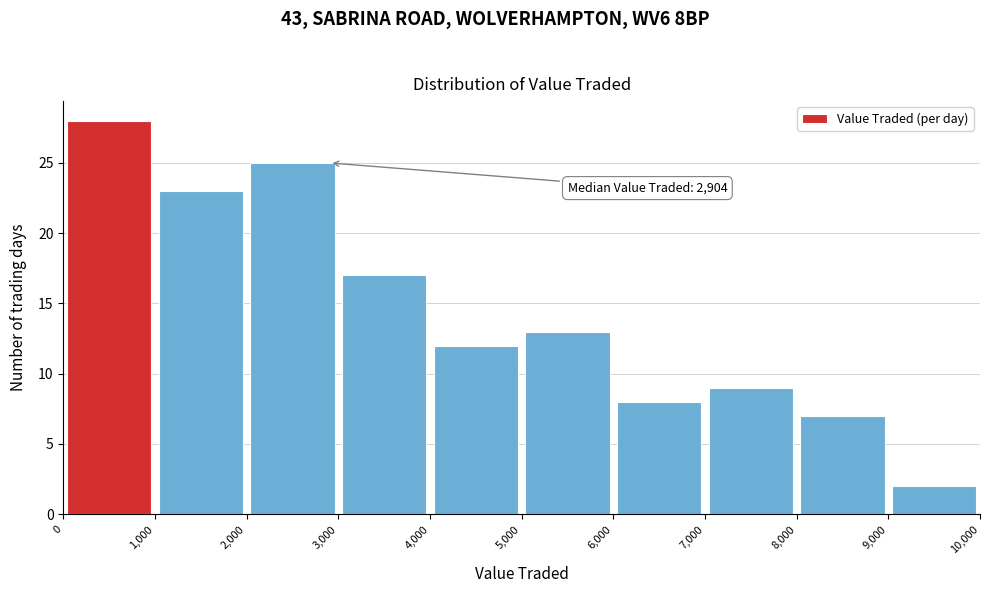

Over which range of the x-axis is the bar tallest?

0 to 1,000